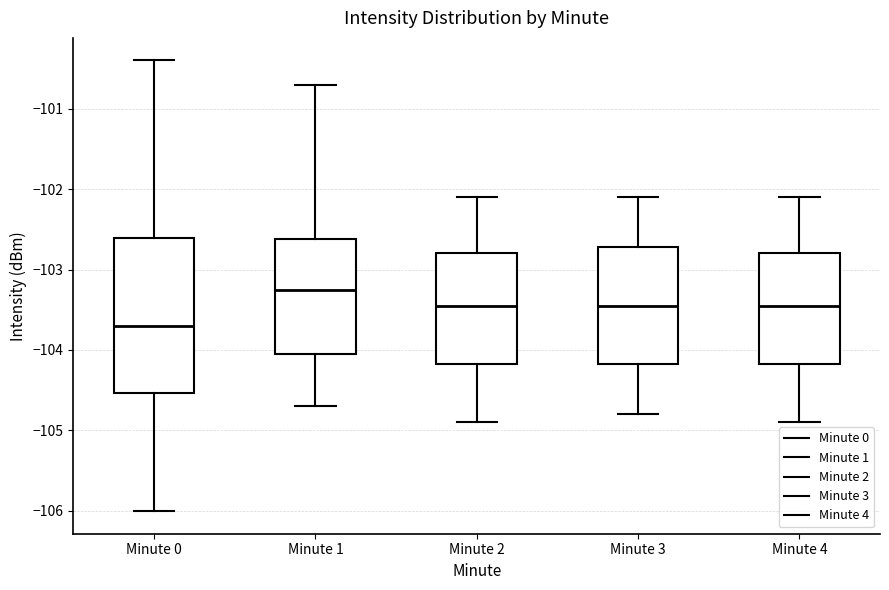

Which box's median line is the lowest?

Minute 0